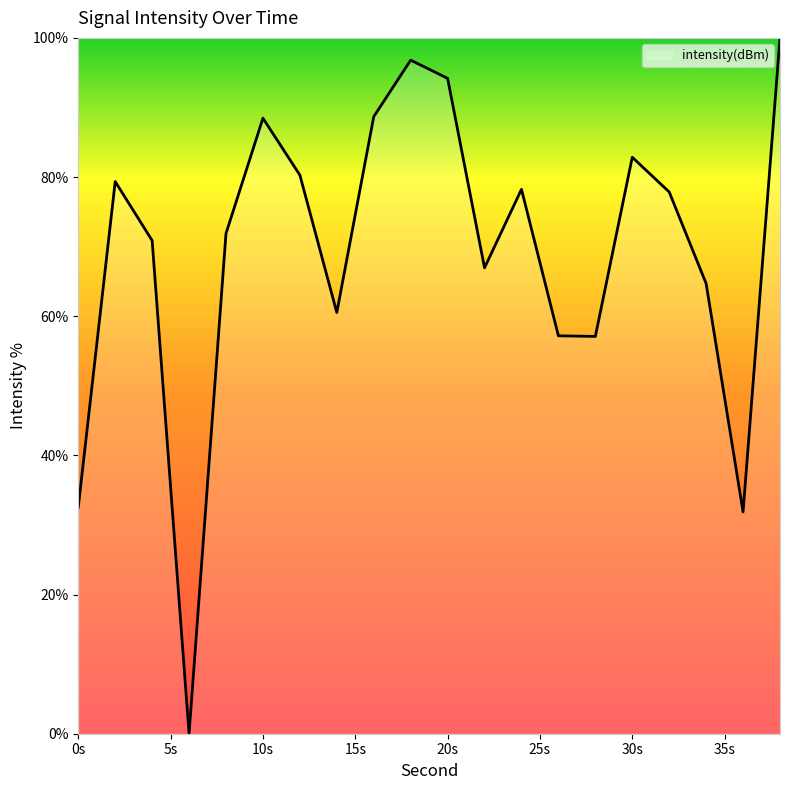

How many lines are shown in the chart?

1